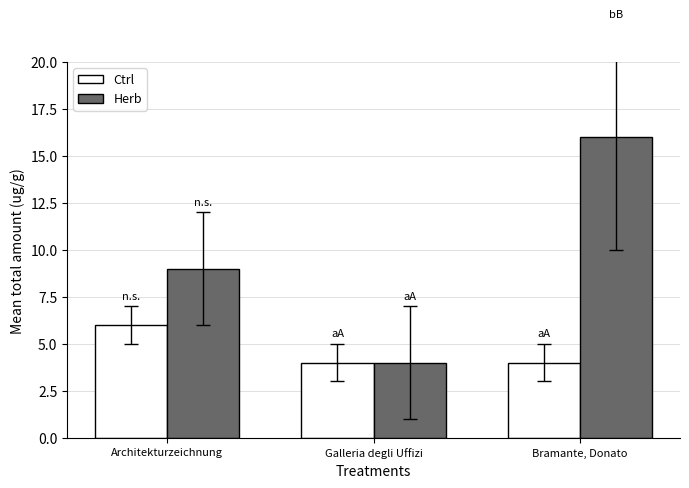

How many bars are there in total?

6